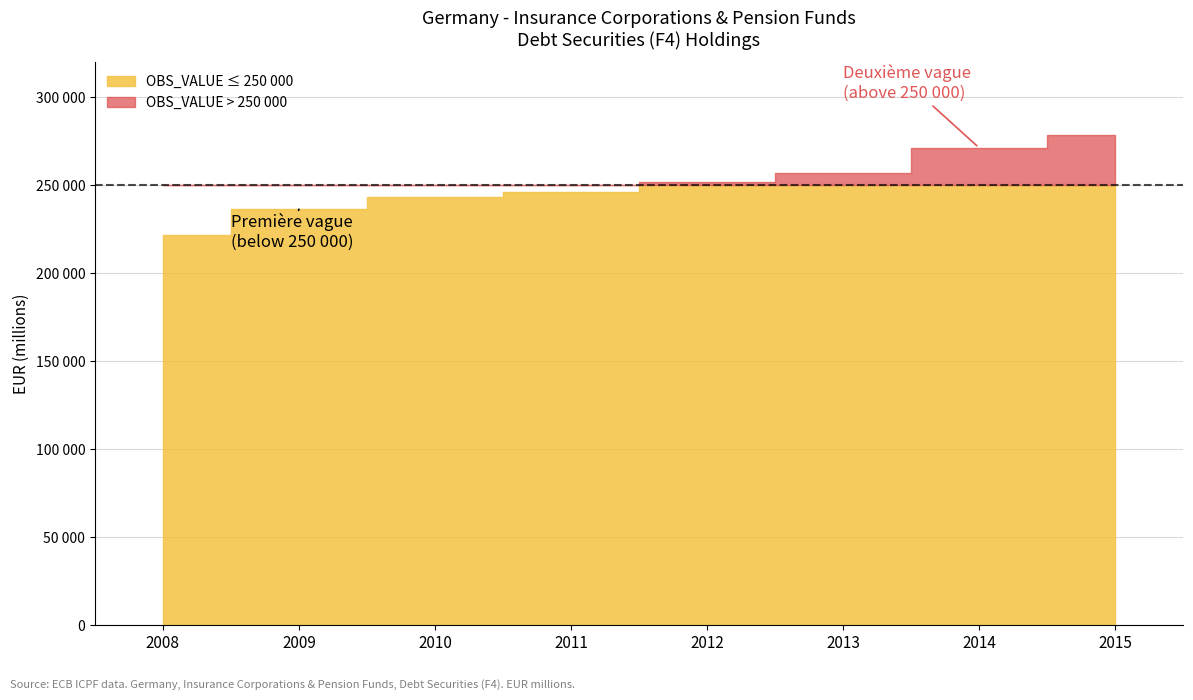

How many data points are less than 251690?

4